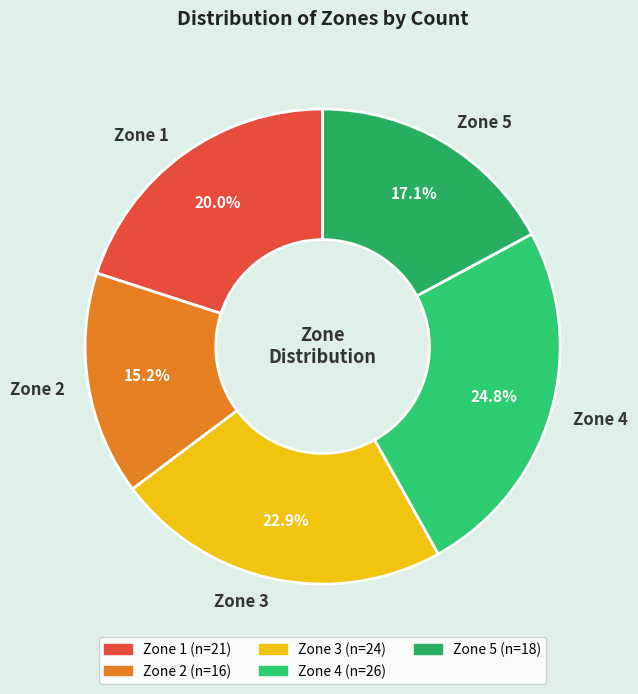

Rank the categories by value from highest to lowest.

Zone 4, Zone 3, Zone 1, Zone 5, Zone 2